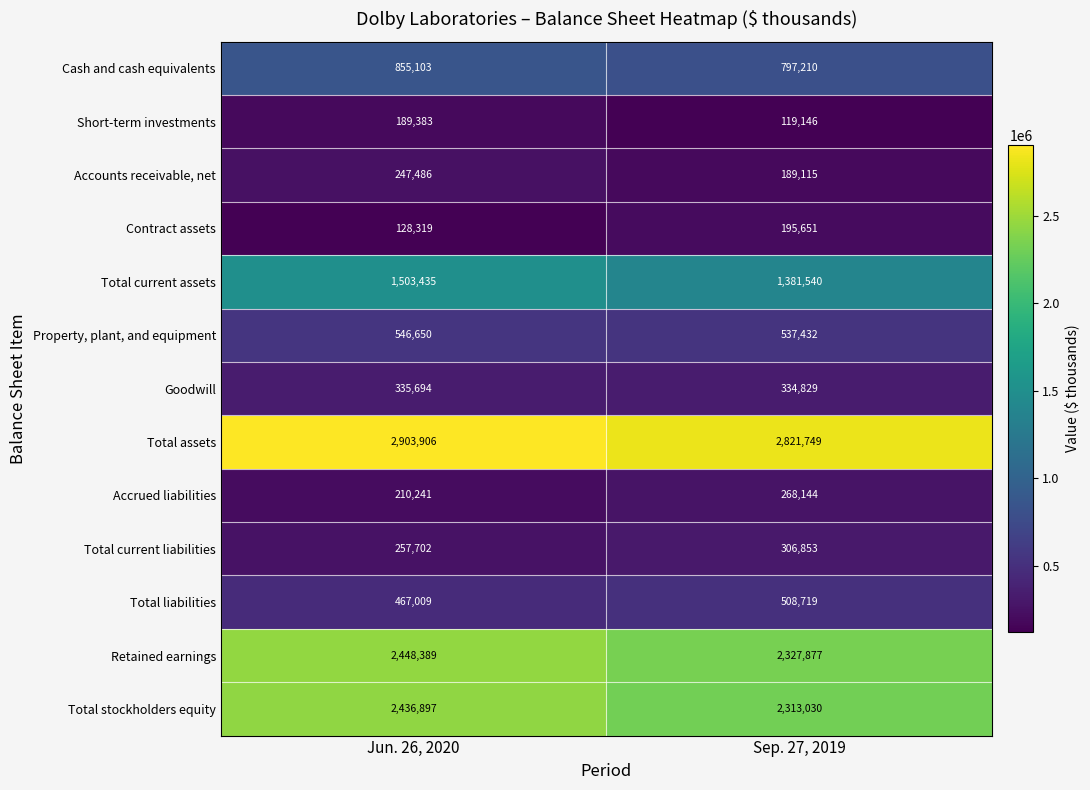

At how many categories does at least one series exceed 1414133?

2